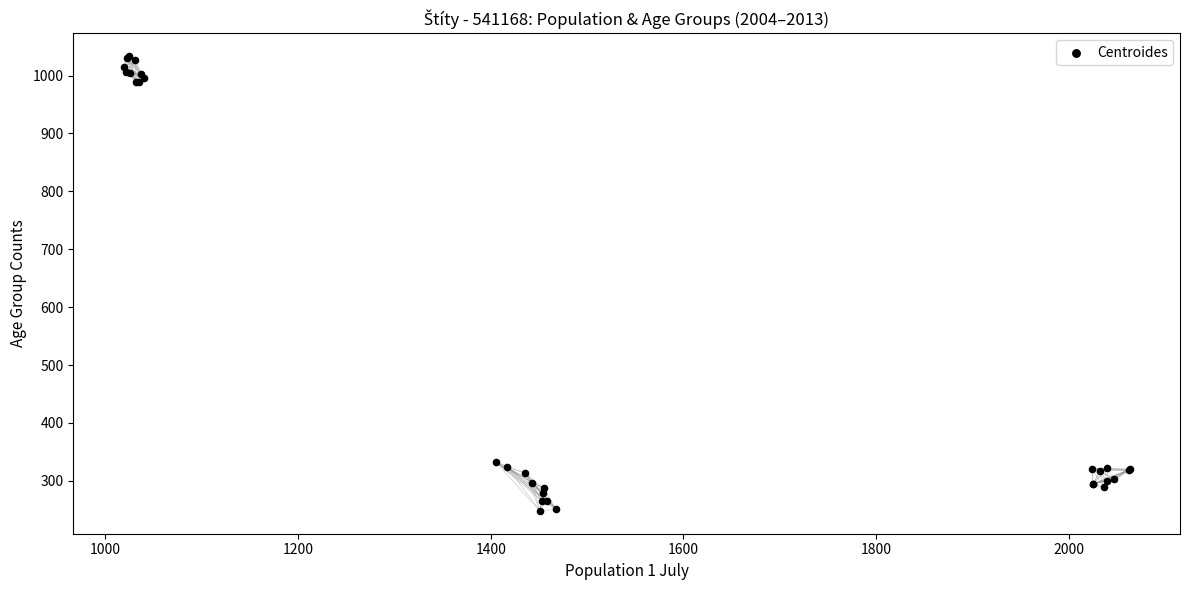

What Y value in the scatter plot is closest to 641?

333